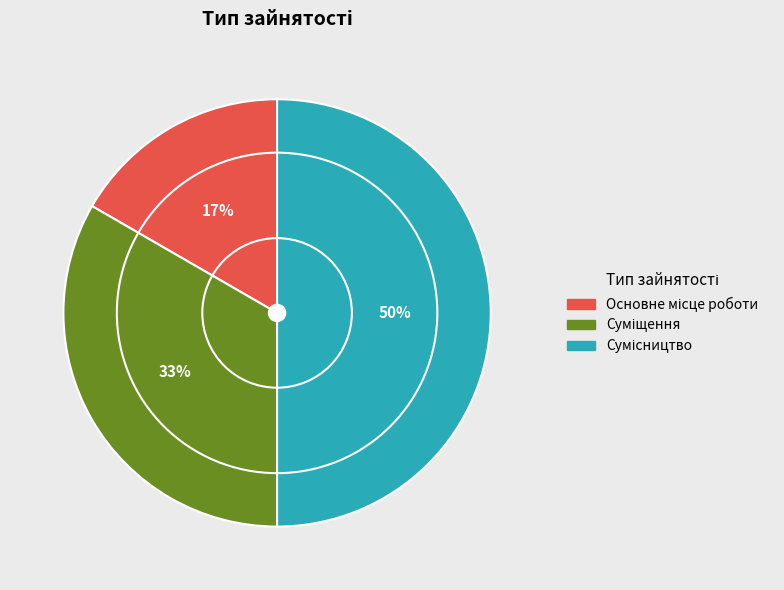

To the nearest percent, what is the difference between the largest and smallest slice percentages?

33%